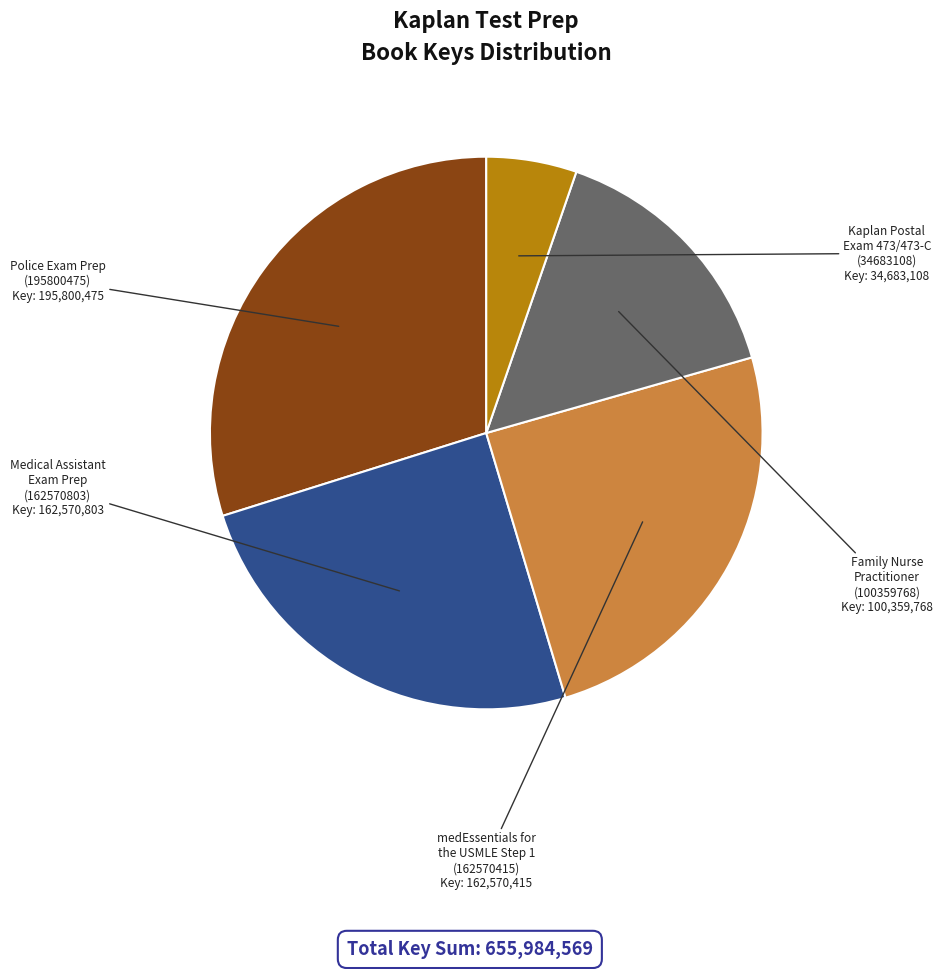

Is there any slice that represents more than half of the pie?

No